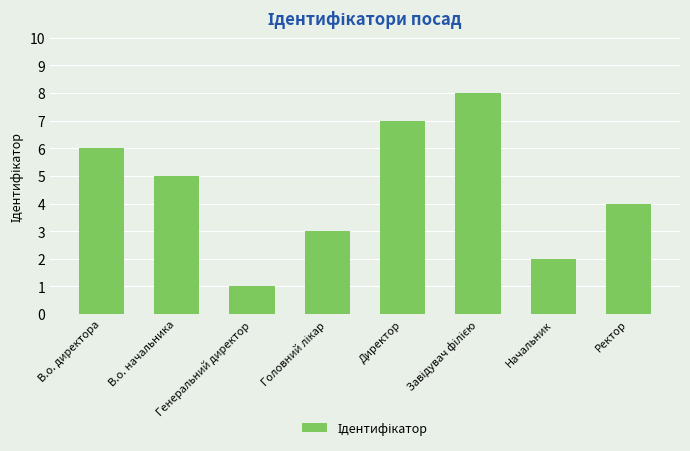

What is the maximum value shown in the chart?

8